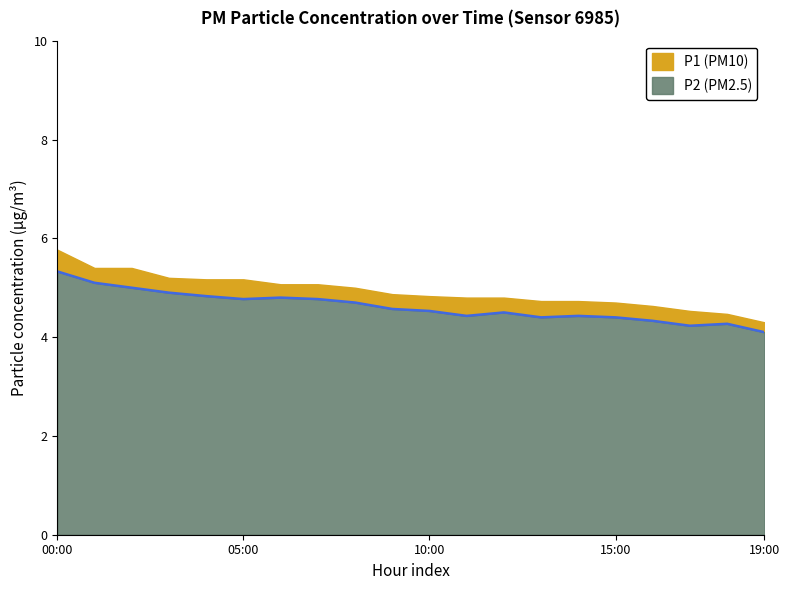

What is the total value across all series at 15:00?

4.7